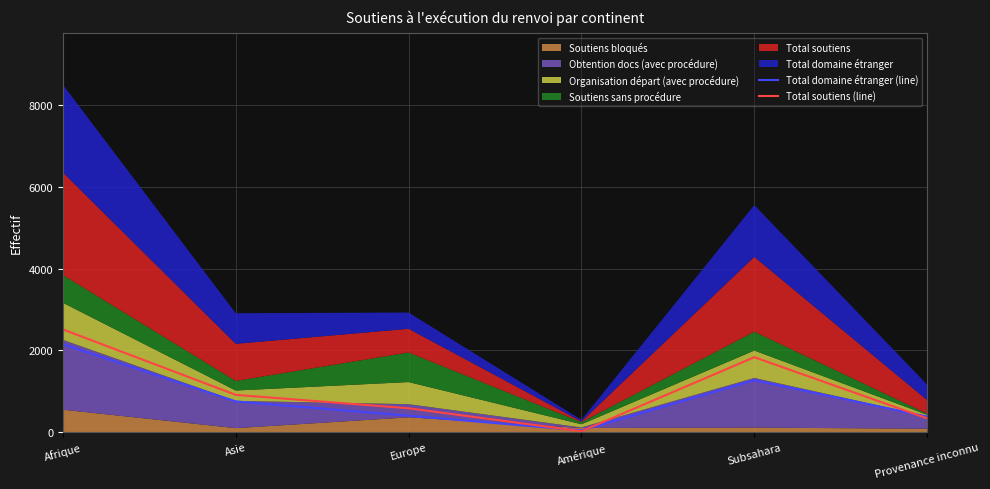

At which category is the sum across all series the highest?

Afrique